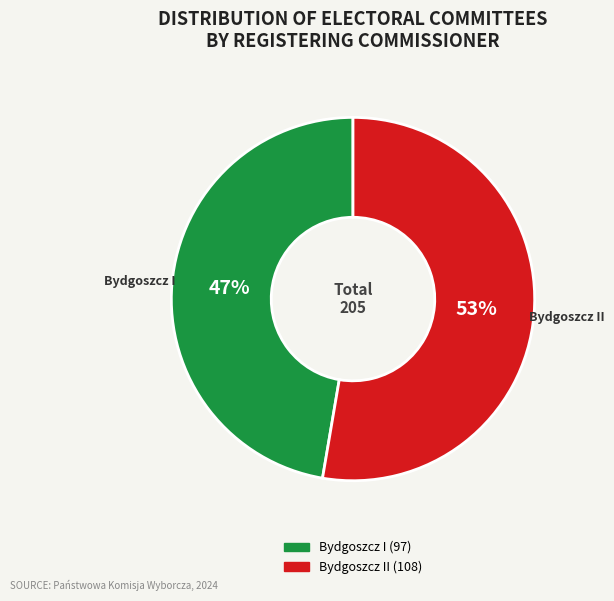

To the nearest percent, what is the average slice percentage?

50%